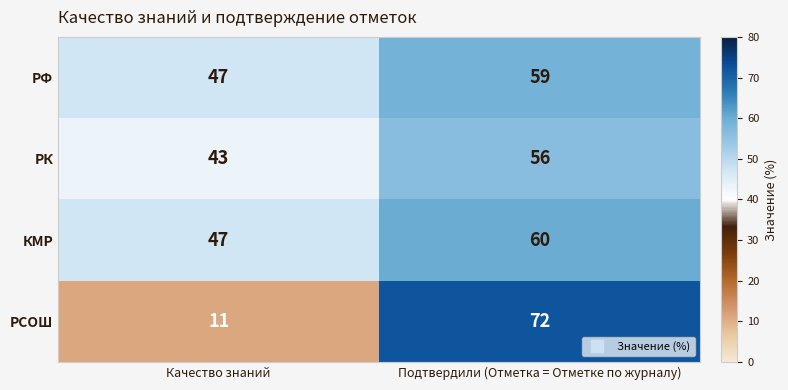

What is the sum of the РСОШ values at Качество знаний and Подтвердили (Отметка = Отметке по журналу)?

83